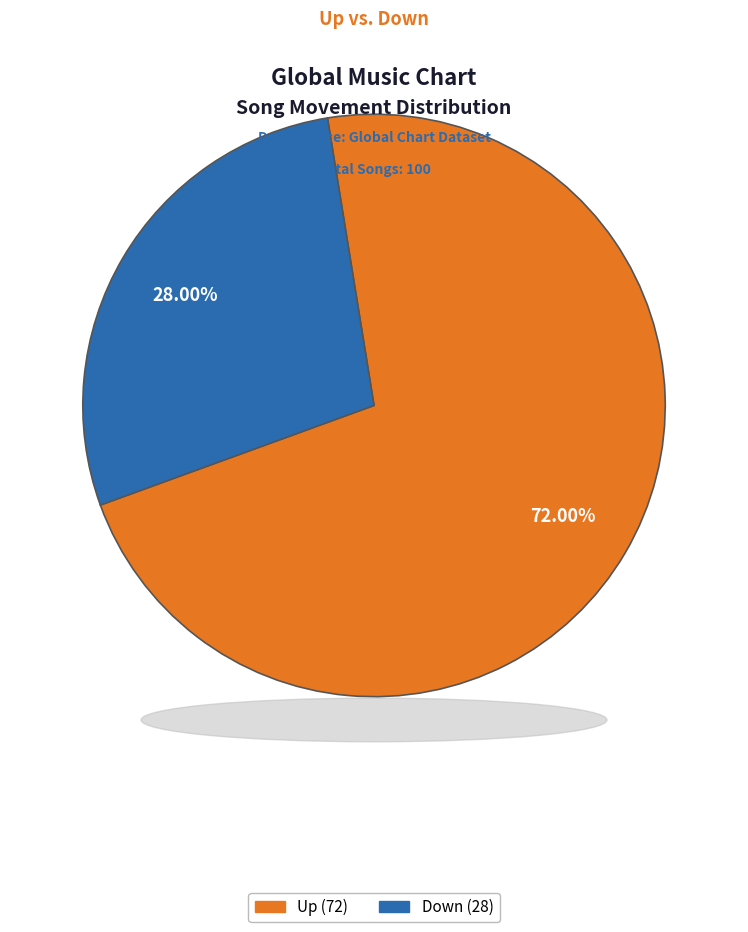

Does any single category account for the majority?

Yes